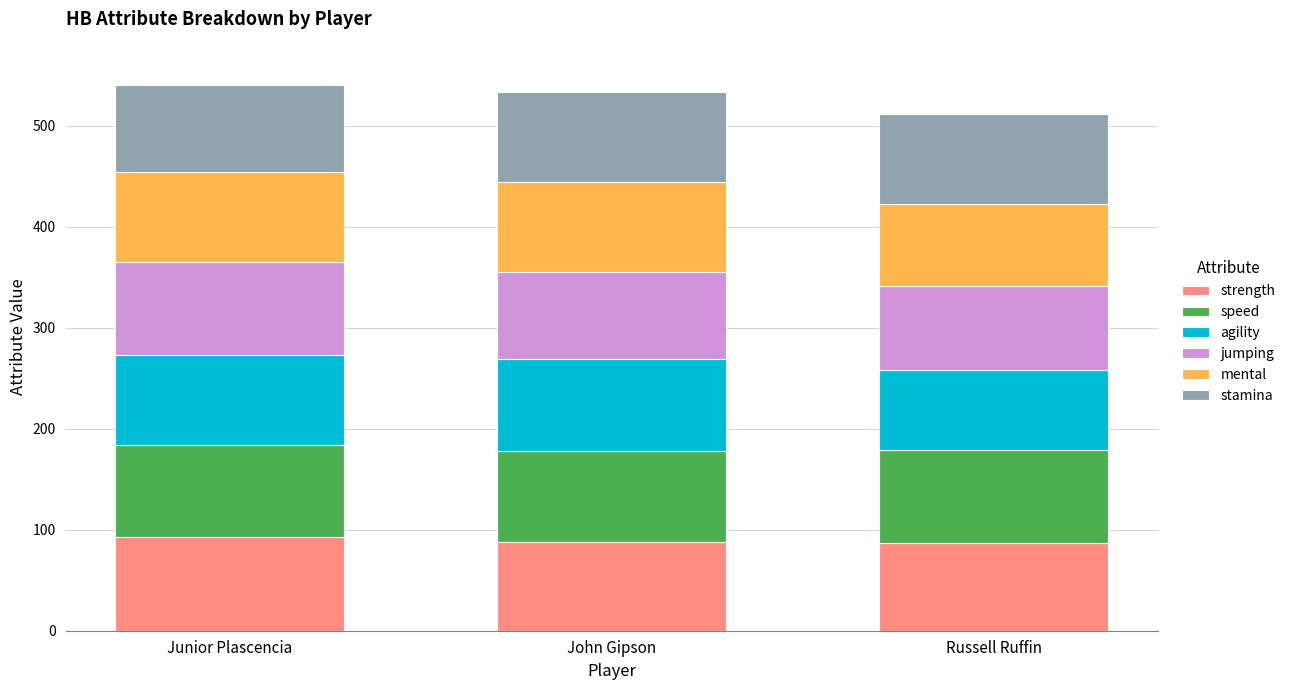

The strength series shows 93 at Junior Plascencia. True or false?

True